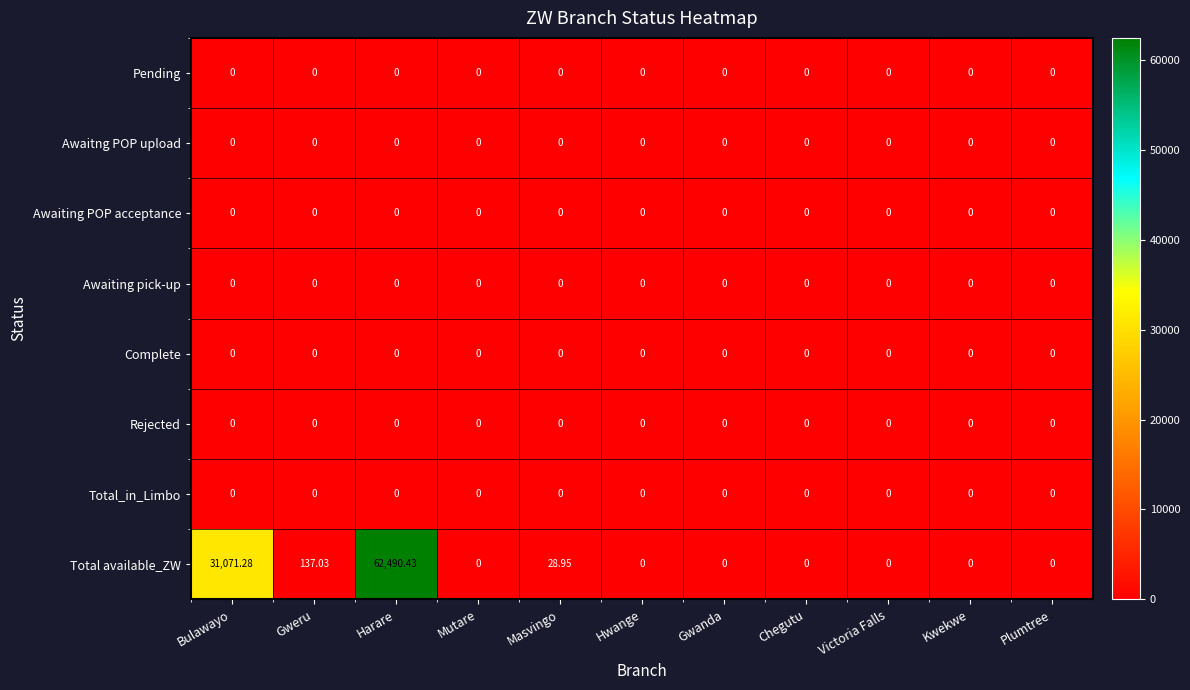

What is the total value across all series at Harare?

62490.4